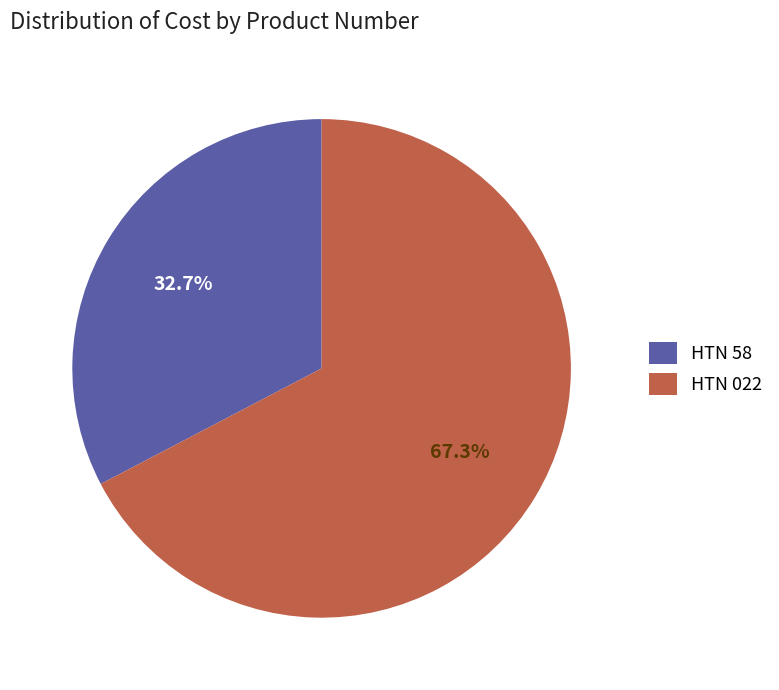

Is there any slice that represents more than half of the pie?

Yes